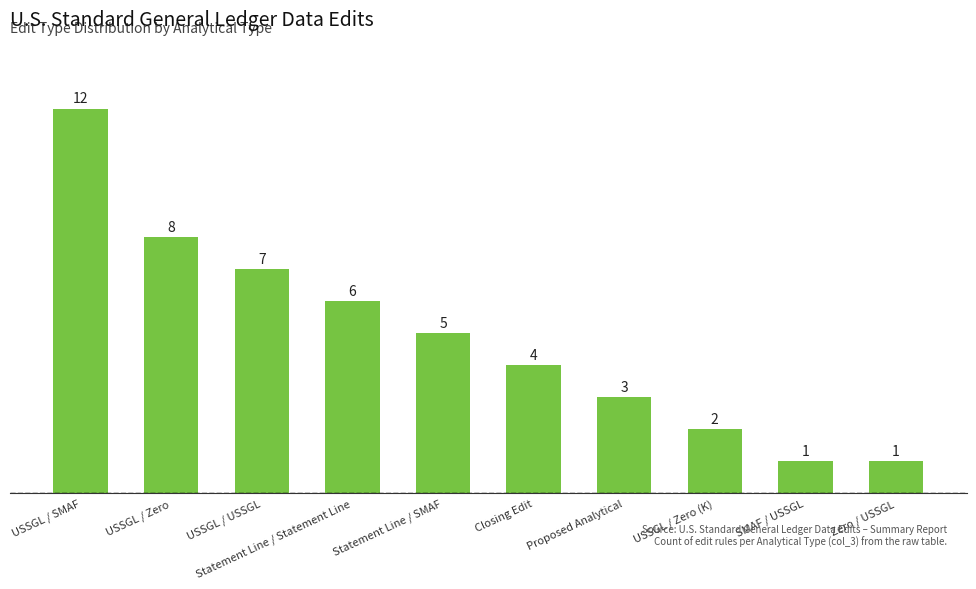

What is the difference between the second highest and second lowest values?

7